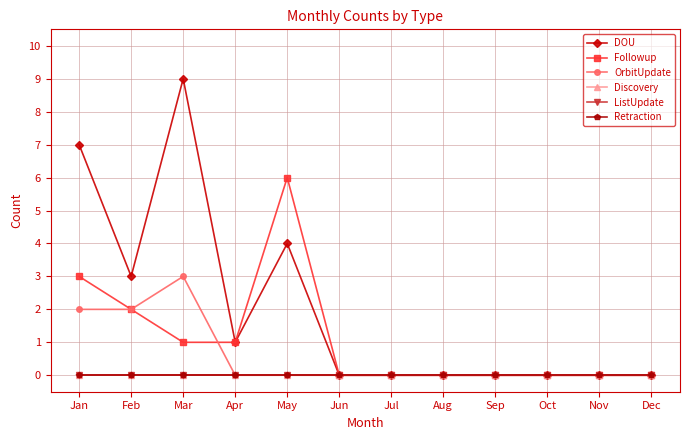

Reading left to right, list all the values displayed in this chart.

DOU: 7	3	9	1	4	0	0	0	0	0	0	0
Followup: 3	2	1	1	6	0	0	0	0	0	0	0
OrbitUpdate: 2	2	3	0	0	0	0	0	0	0	0	0
Discovery: 0	0	0	0	0	0	0	0	0	0	0	0
ListUpdate: 0	0	0	0	0	0	0	0	0	0	0	0
Retraction: 0	0	0	0	0	0	0	0	0	0	0	0